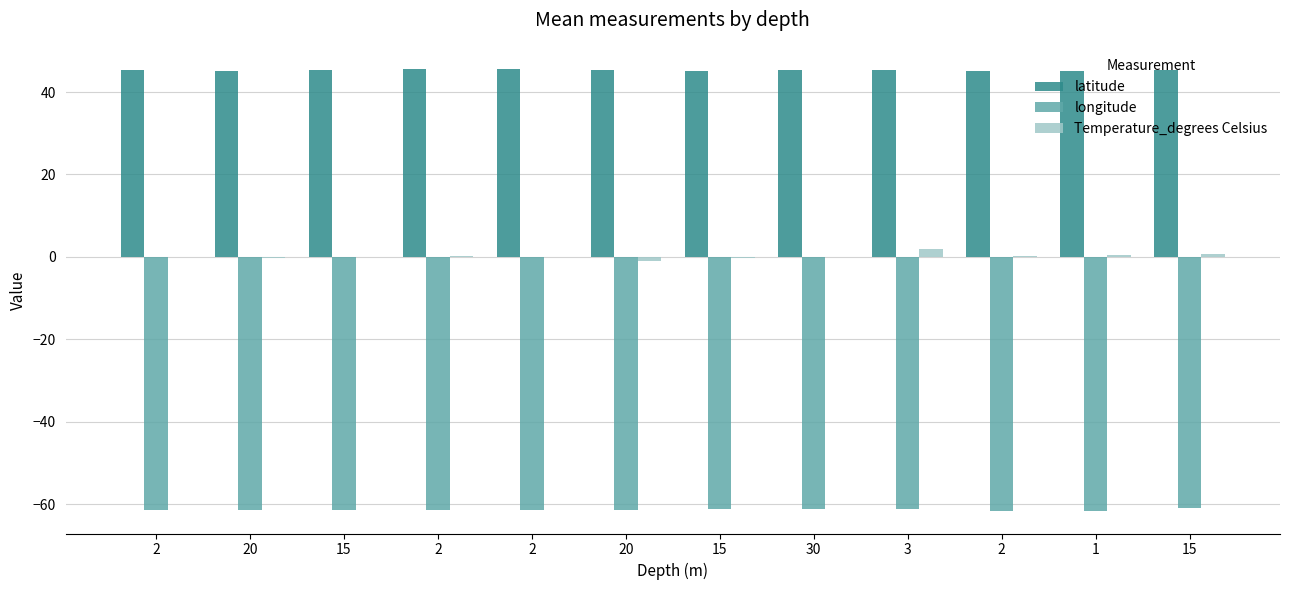

How many groups of bars are there?

12